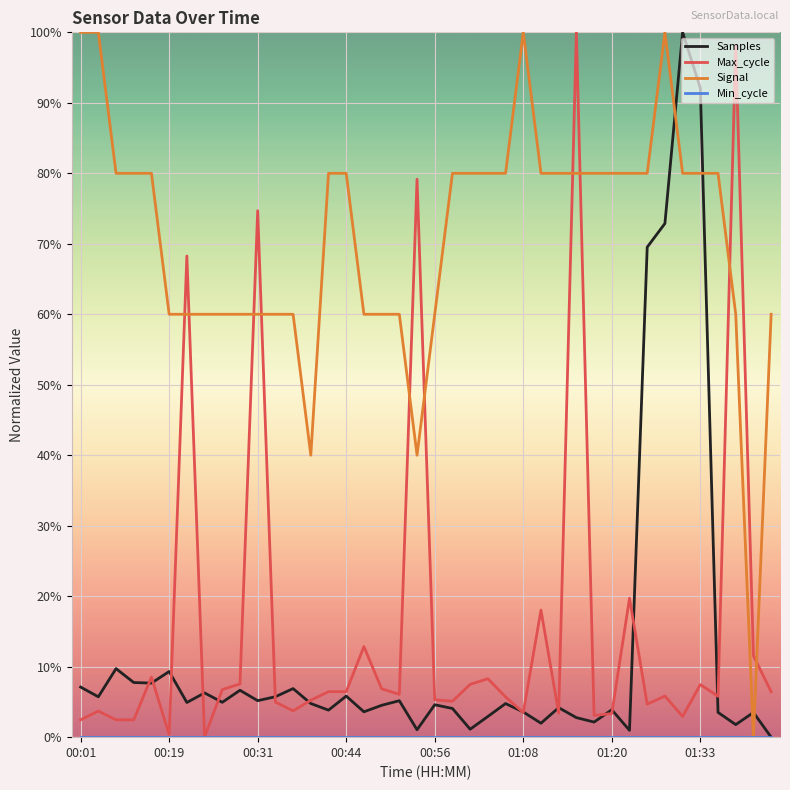

What is the greatest value displayed?

100.0